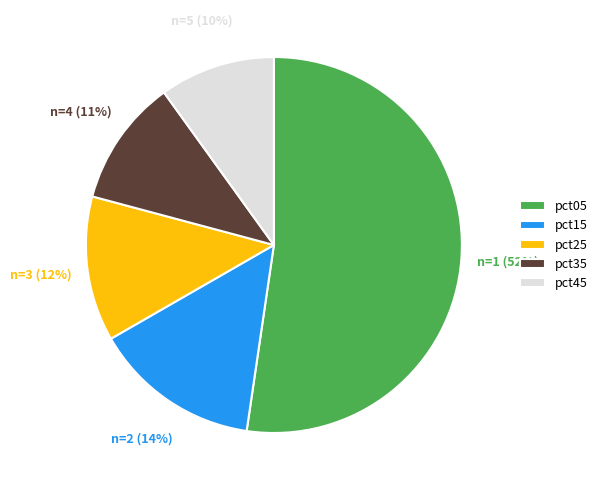

To the nearest percent, what is the difference between the pct25 and pct35 slice percentages?

1%